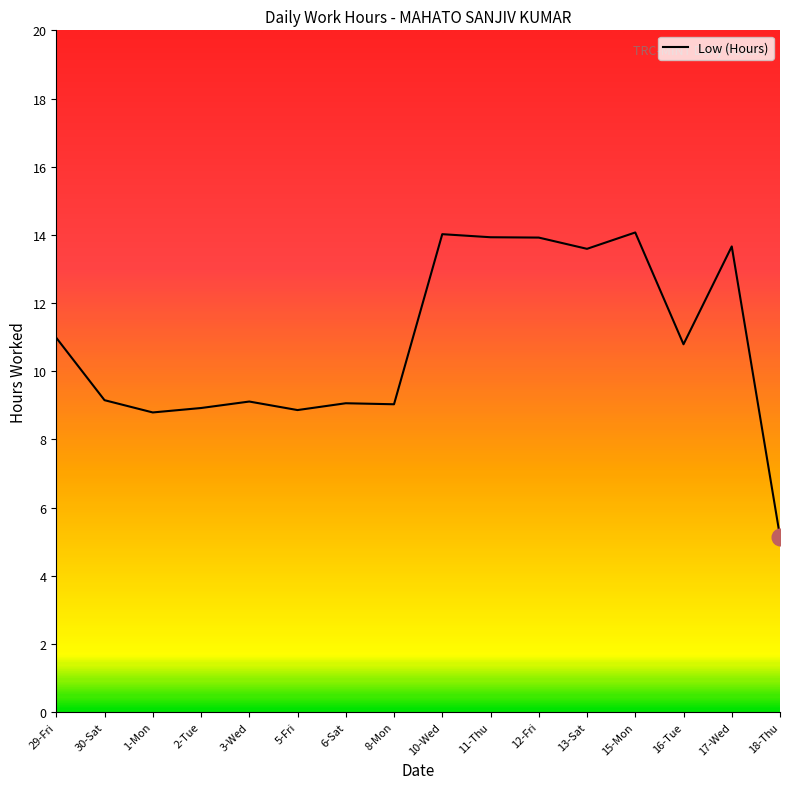

At which label does the data first exceed 10?

29-Fri